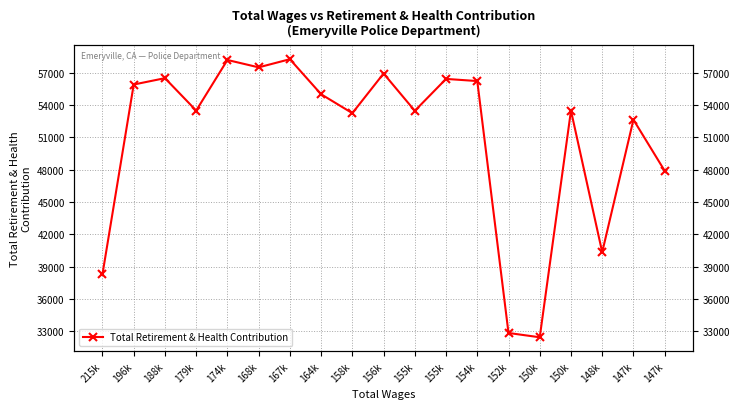

At which category does the data reach its first local valley?

179k